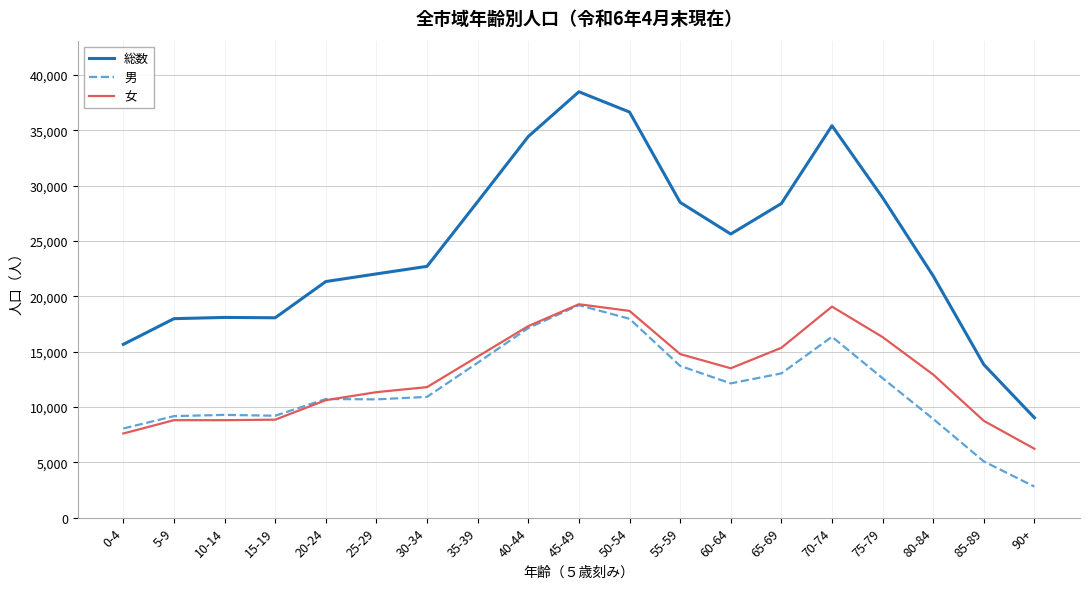

Between 50-54 and 80-84, which series saw the biggest shift?

総数